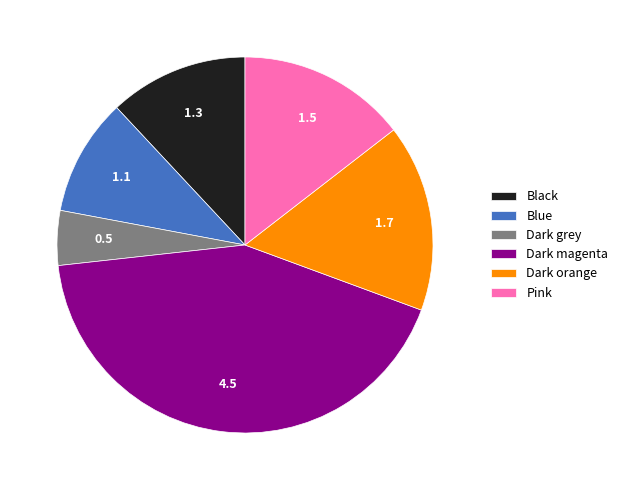

What is the ratio of the value at Pink to the value at Black?

1.2